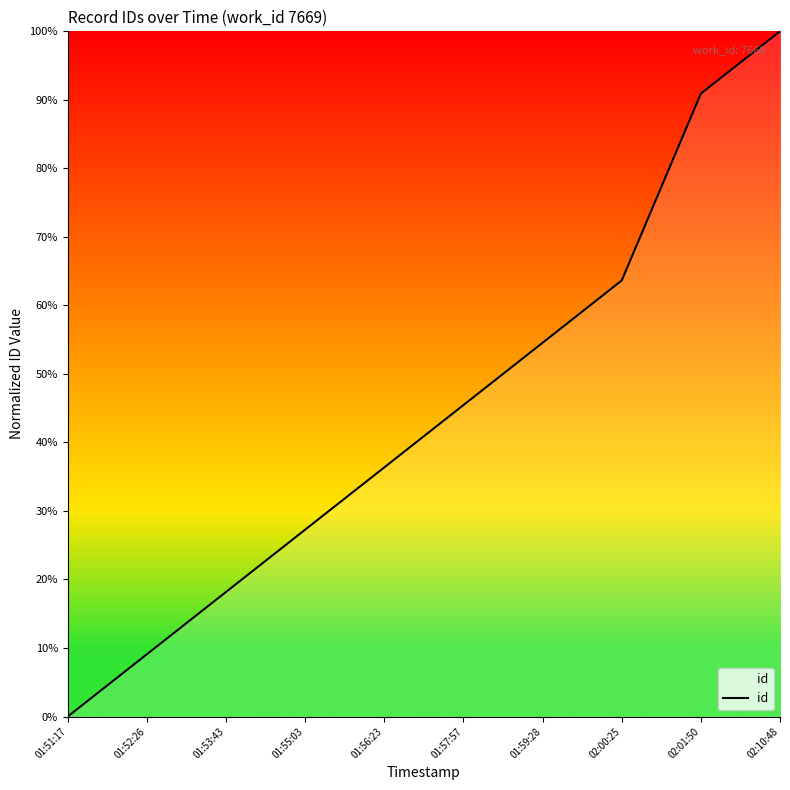

What is the difference between the maximum and second lowest values?

90.9